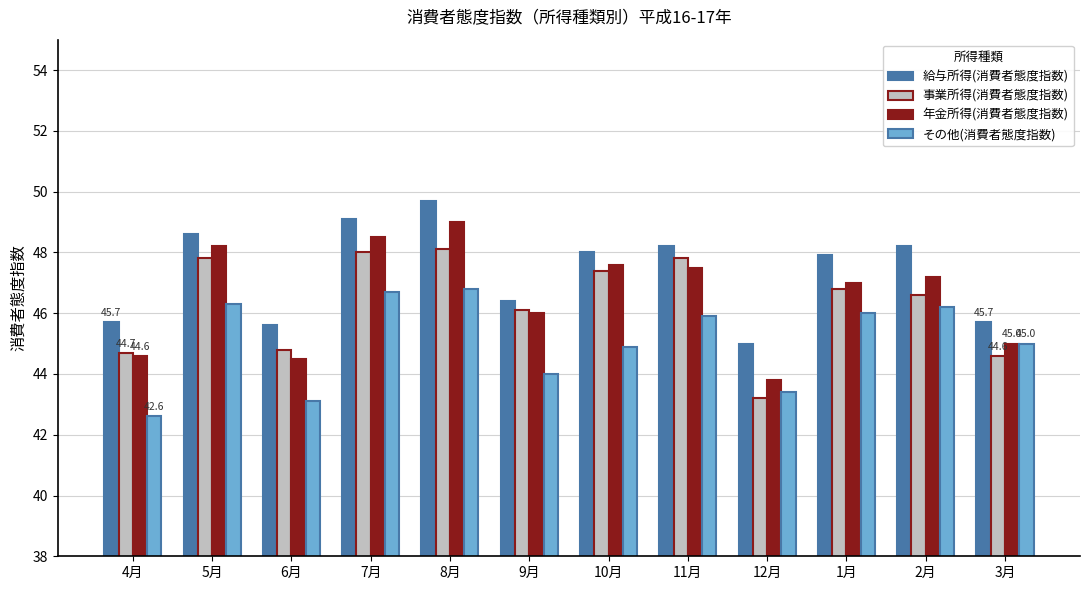

At which label does 給与所得(消費者態度指数) first exceed 48?

5月